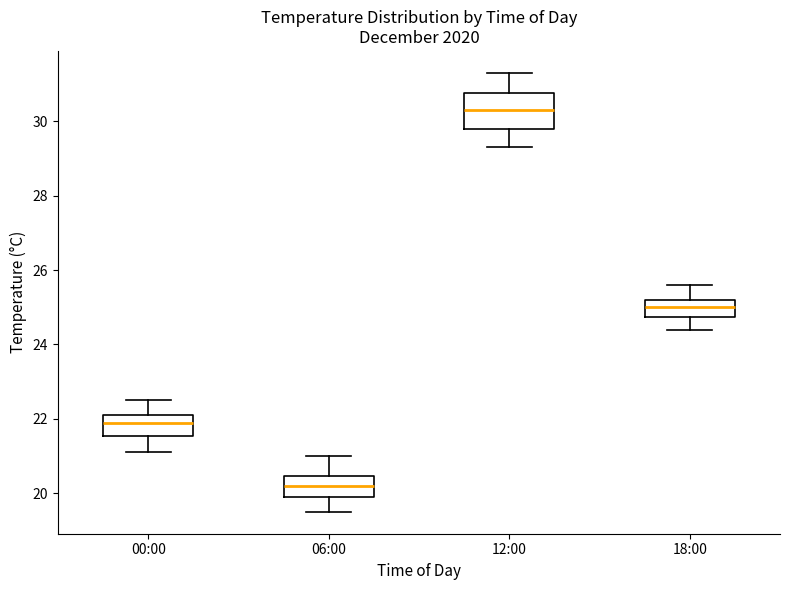

Reading left to right, read every box against the y-axis: the position of its median line, the range the box covers, and the ends of its whiskers. The values are not printed on the chart, so give them approximately, as read against the axis.

00:00: median 22.0, box 21.6 to 22.2, whiskers 21.2 to 22.6
06:00: median 20.2, box 20.0 to 20.4, whiskers 19.6 to 21.0
12:00: median 30.4, box 29.8 to 30.8, whiskers 29.4 to 31.4
18:00: median 25.0, box 24.8 to 25.2, whiskers 24.4 to 25.6